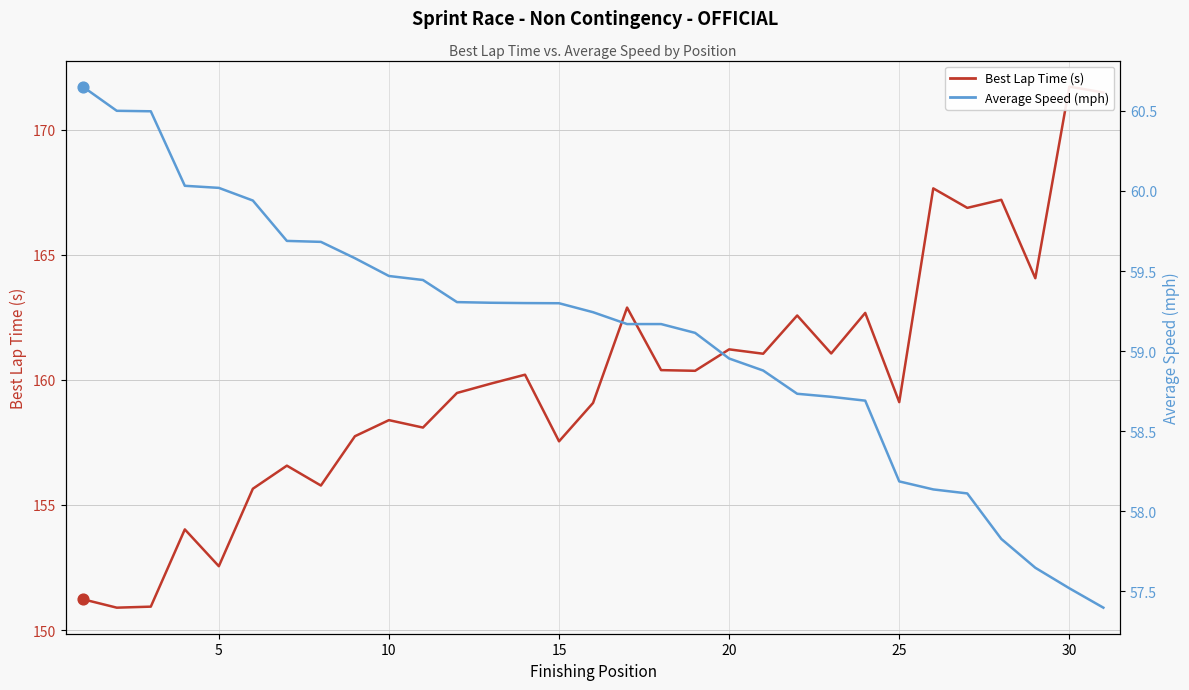

Is the value of Average Speed (mph) at 15 greater than the value of Best Lap Time (s) at 35?

No